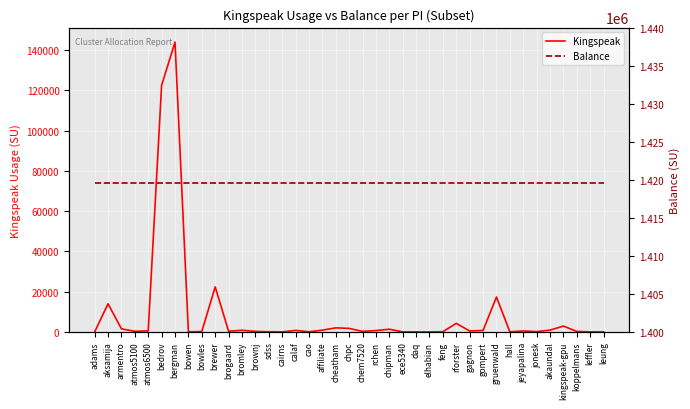

Rank the series by their average value, from highest to lowest.

Balance, Kingspeak